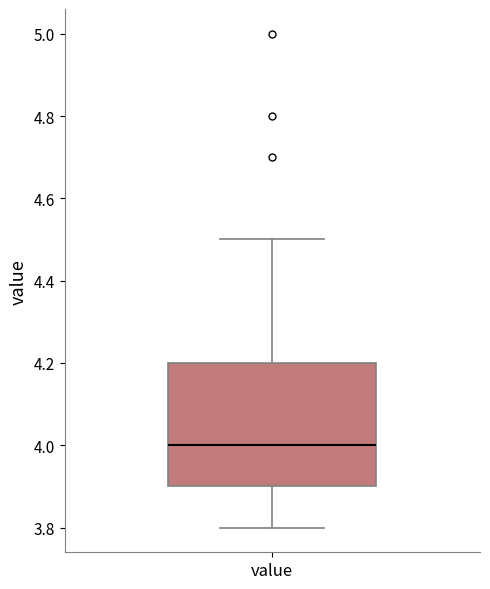

Transcribe this box plot: give where the median line is, the range the box spans, and where the two whiskers end, as read against the y-axis. The values are not printed on the chart, so give them approximately, as read against the axis.

median 4.0, box 3.9 to 4.2, whiskers 3.8 to 4.5